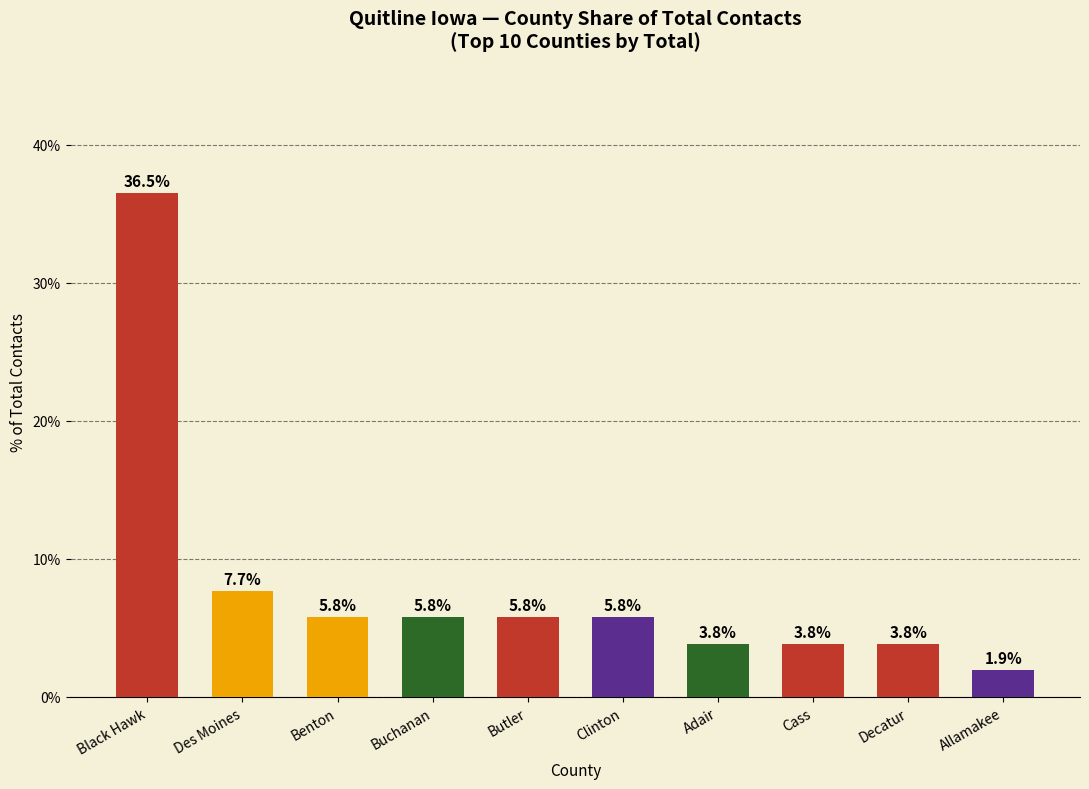

Which category has the lowest value across all series?

Allamakee